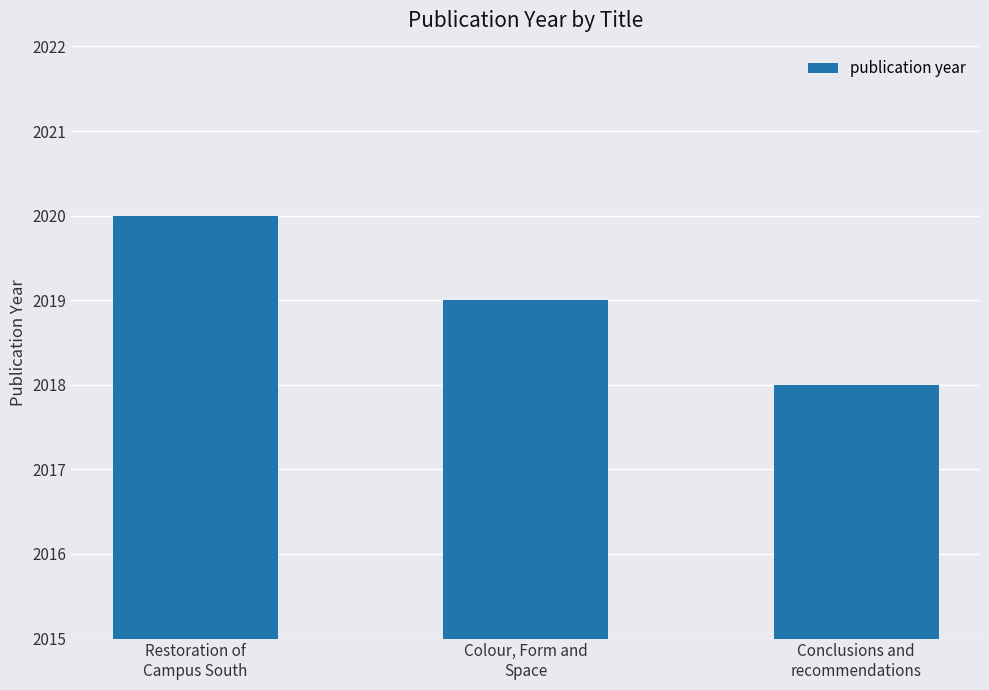

Rank the categories by value from lowest to highest.

Conclusions and
recommendations, Colour, Form and
Space, Restoration of
Campus South